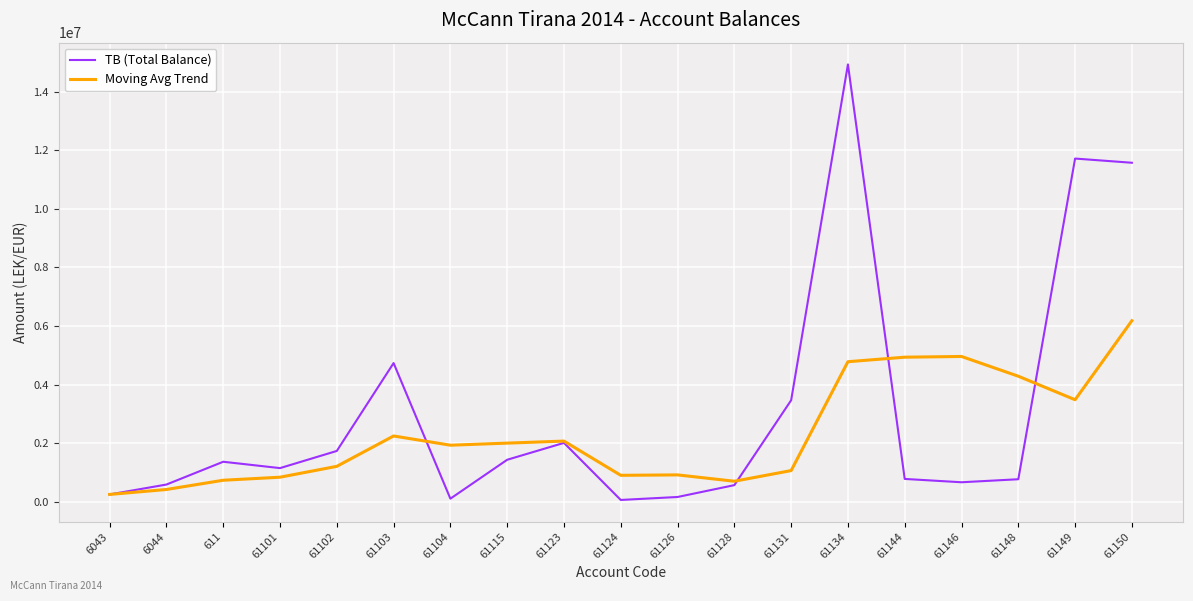

What are all the series names shown in the legend?

TB (Total Balance), Moving Avg Trend